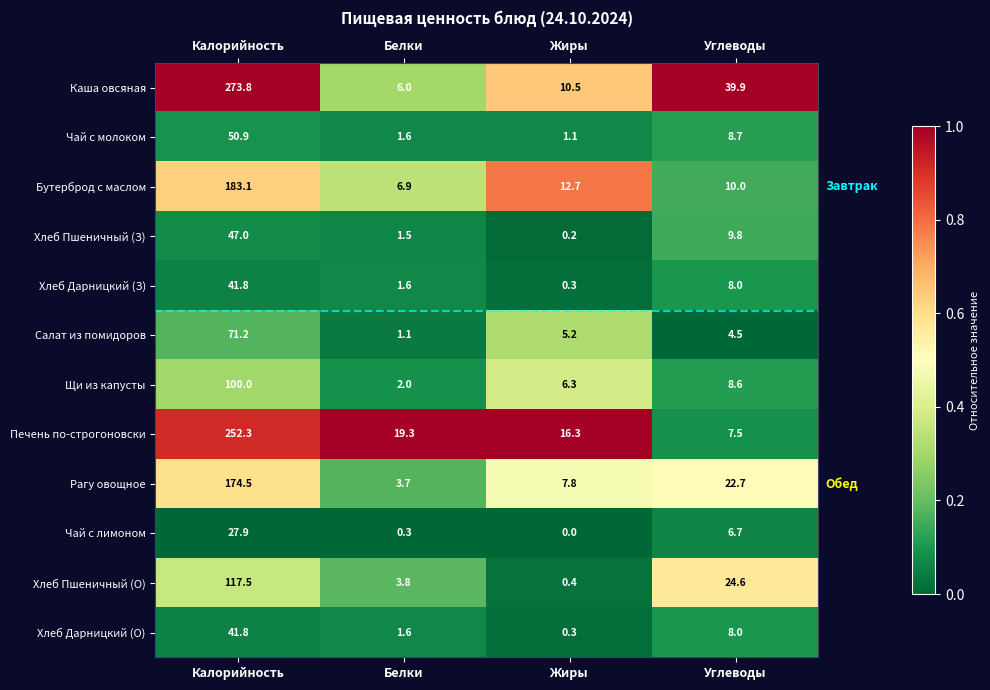

What is the highest value of the Салат из помидоров series?

71.2